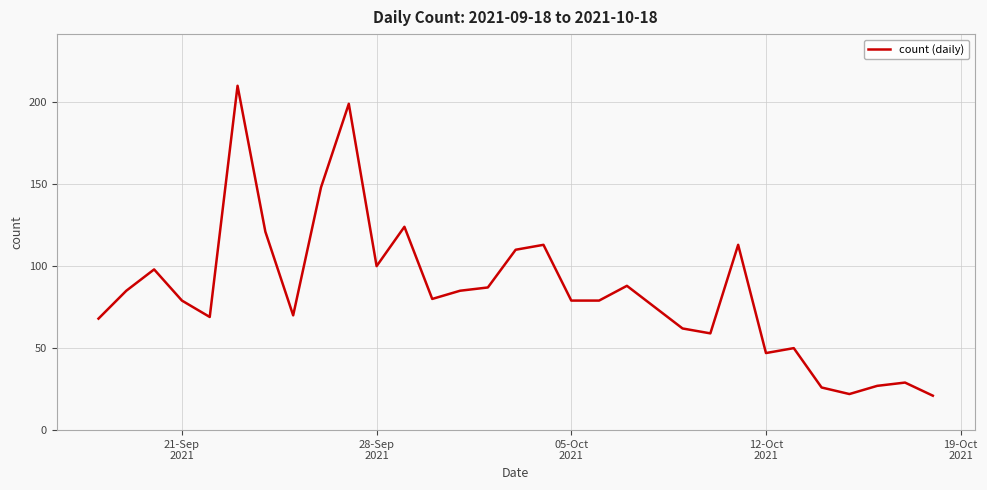

What is the smallest value displayed?

21